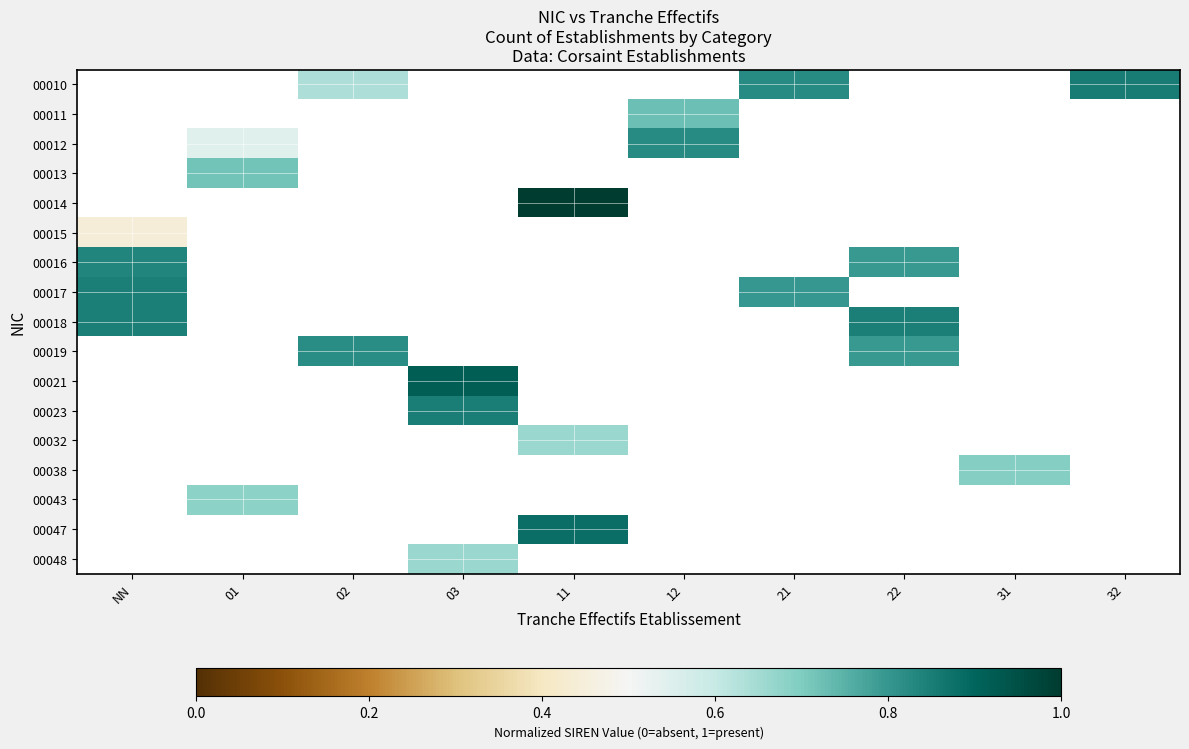

What is the greatest value displayed?

1.0